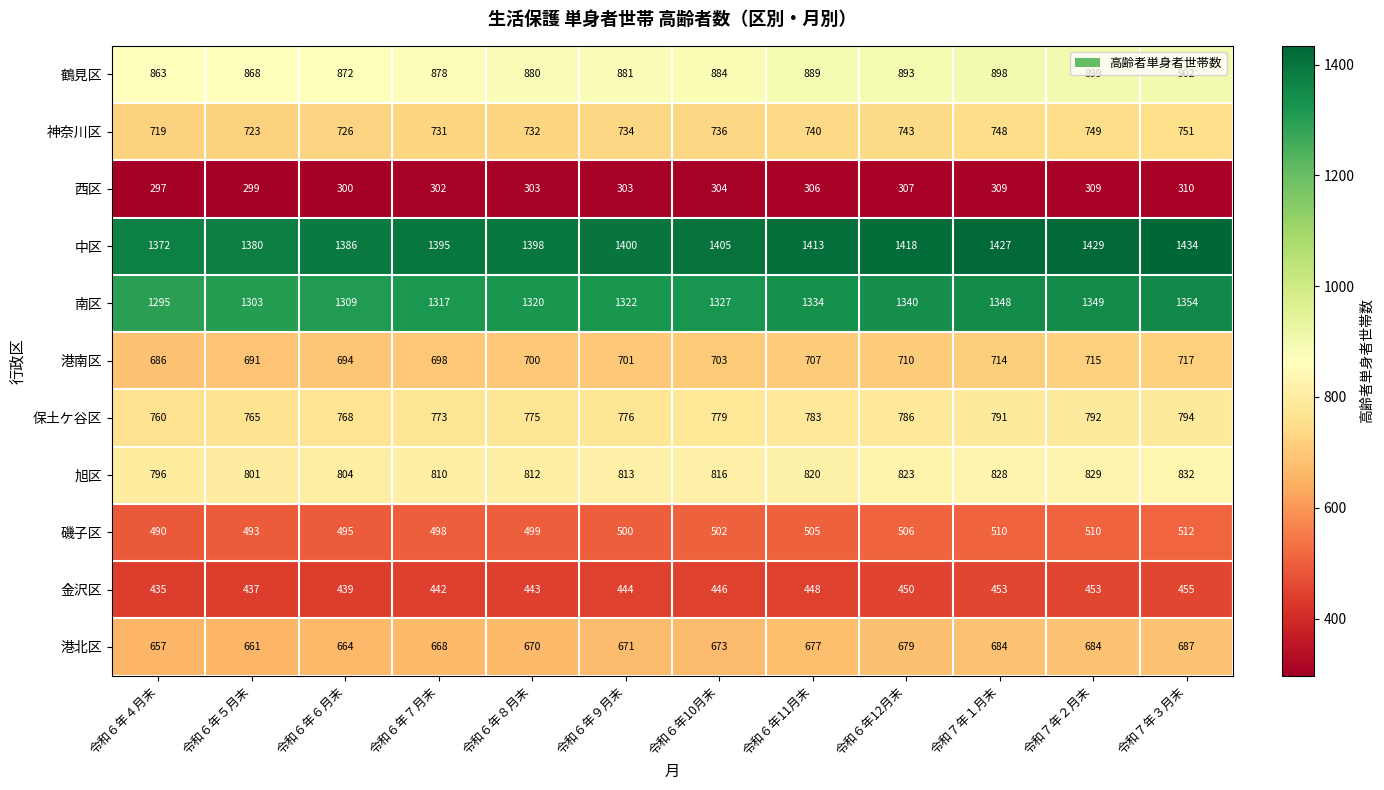

At how many categories does at least one series exceed 665?

12